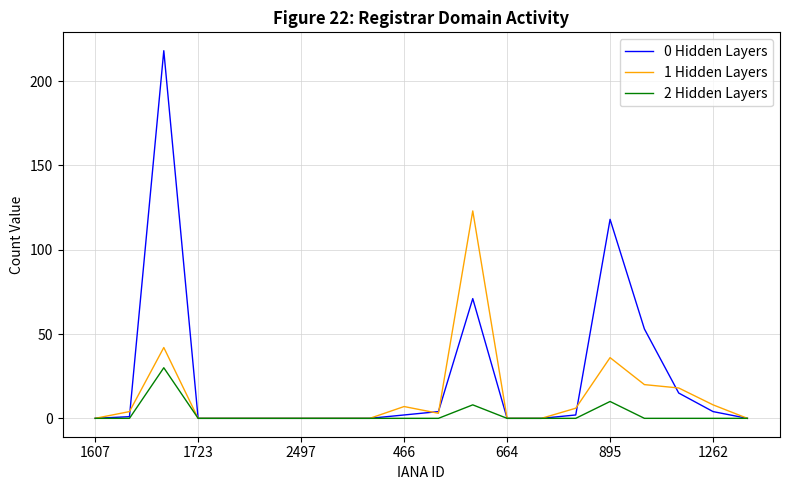

Which series has the widest spread of values?

0 Hidden Layers